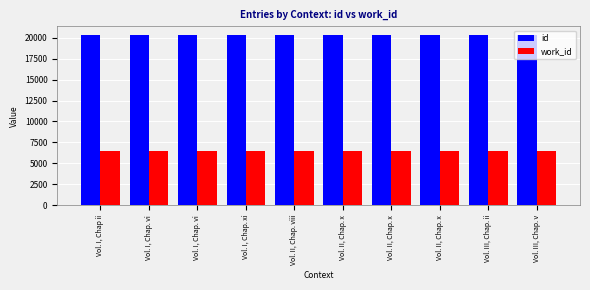

What is the difference between the second highest and second lowest values in the id series?

44